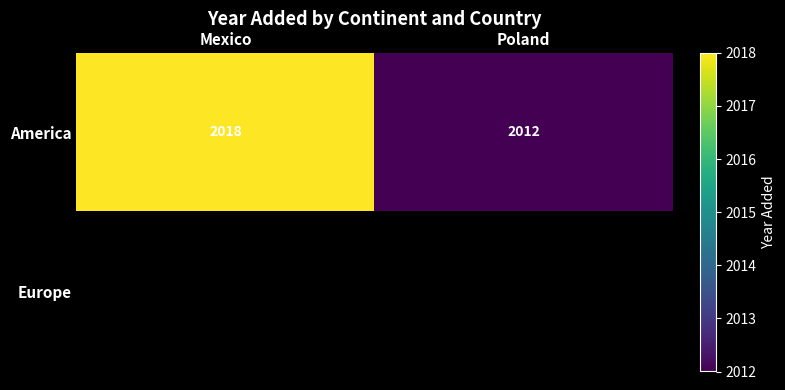

What is the approximate value of America at Mexico?

2018